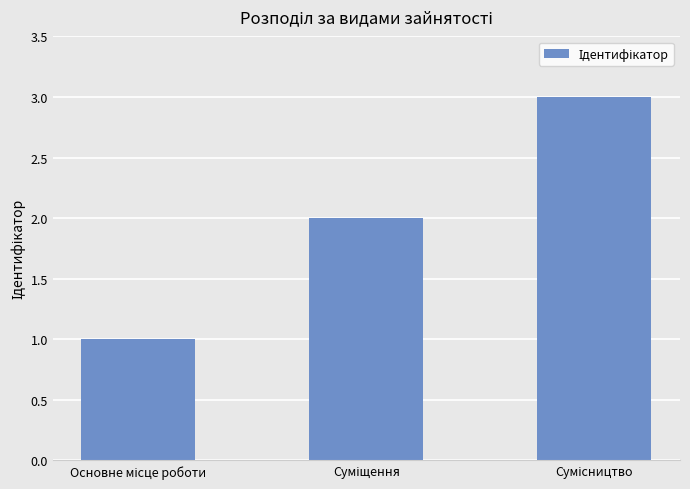

What is the greatest value displayed?

3